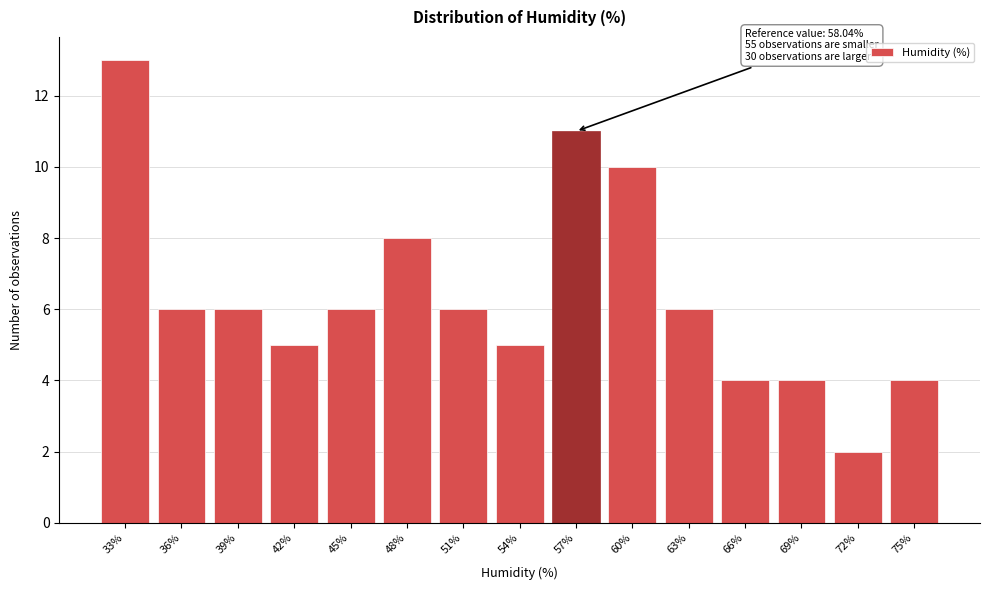

Reading left to right, what are all the values shown in this chart?

33%=13	36%=6	39%=6	42%=5	45%=6	48%=8	51%=6	54%=5	57%=11	60%=10	63%=6	66%=4	69%=4	72%=2	75%=4